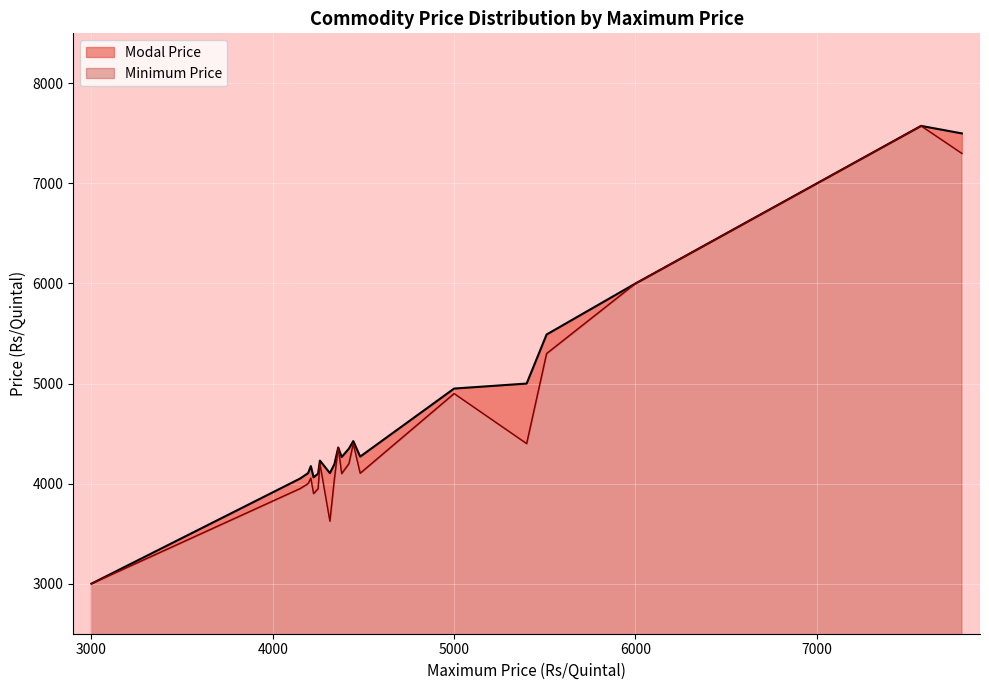

At which label does Modal Price reach its peak?

7575